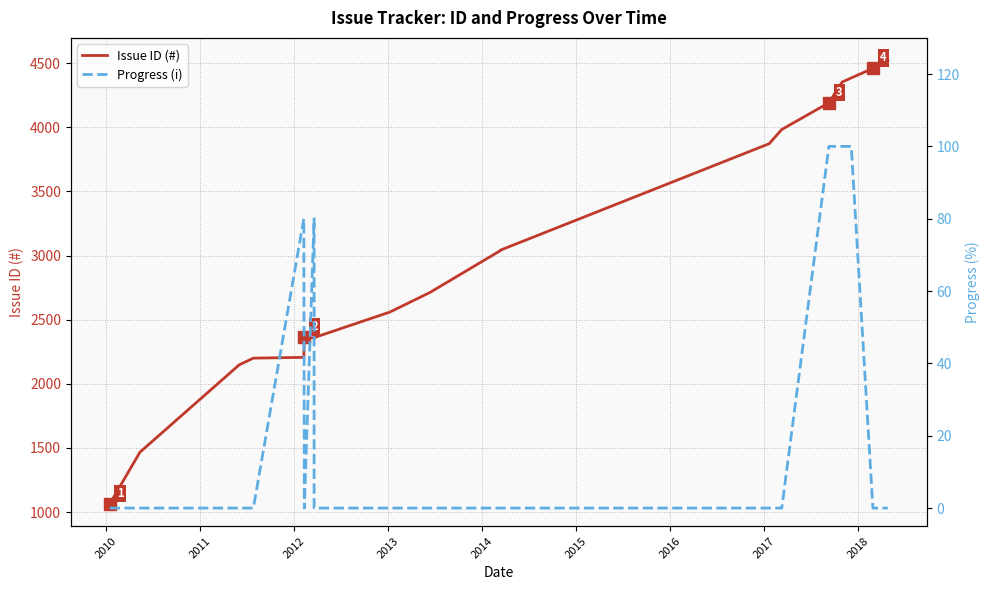

What is the value of the Issue ID (#) point at the 4th from the left?

2147